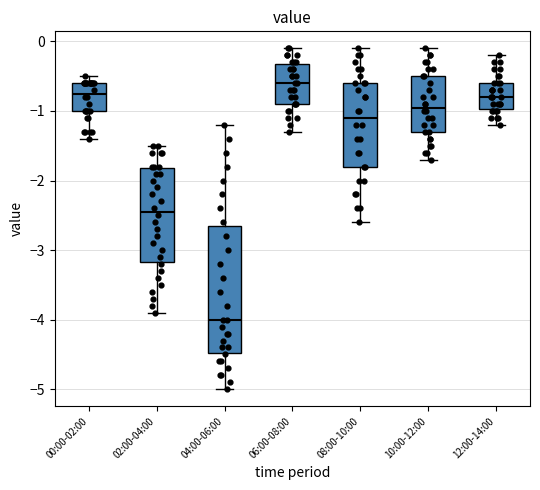

Which box has the lowest median line?

04:00-06:00